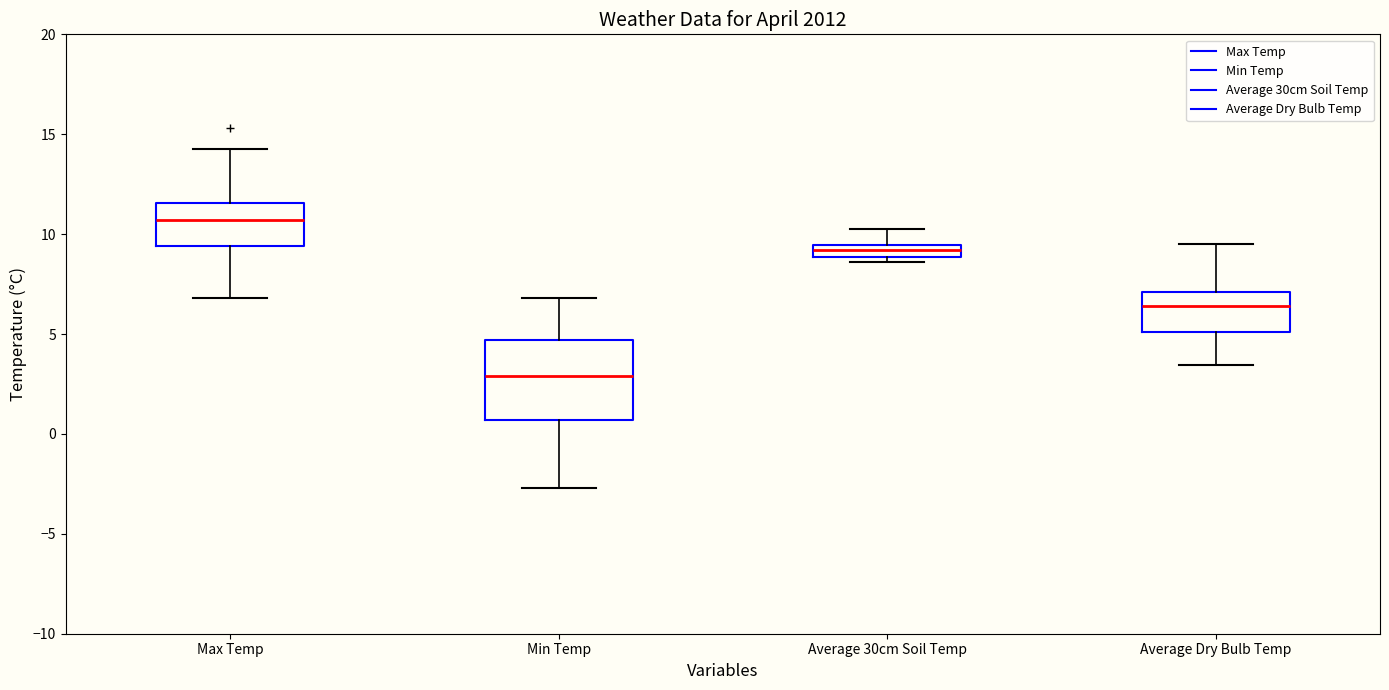

Where is the lower edge of the box for Average Dry Bulb Temp on the y-axis? The values are not printed on the chart, so give them approximately, as read against the axis.

5.0